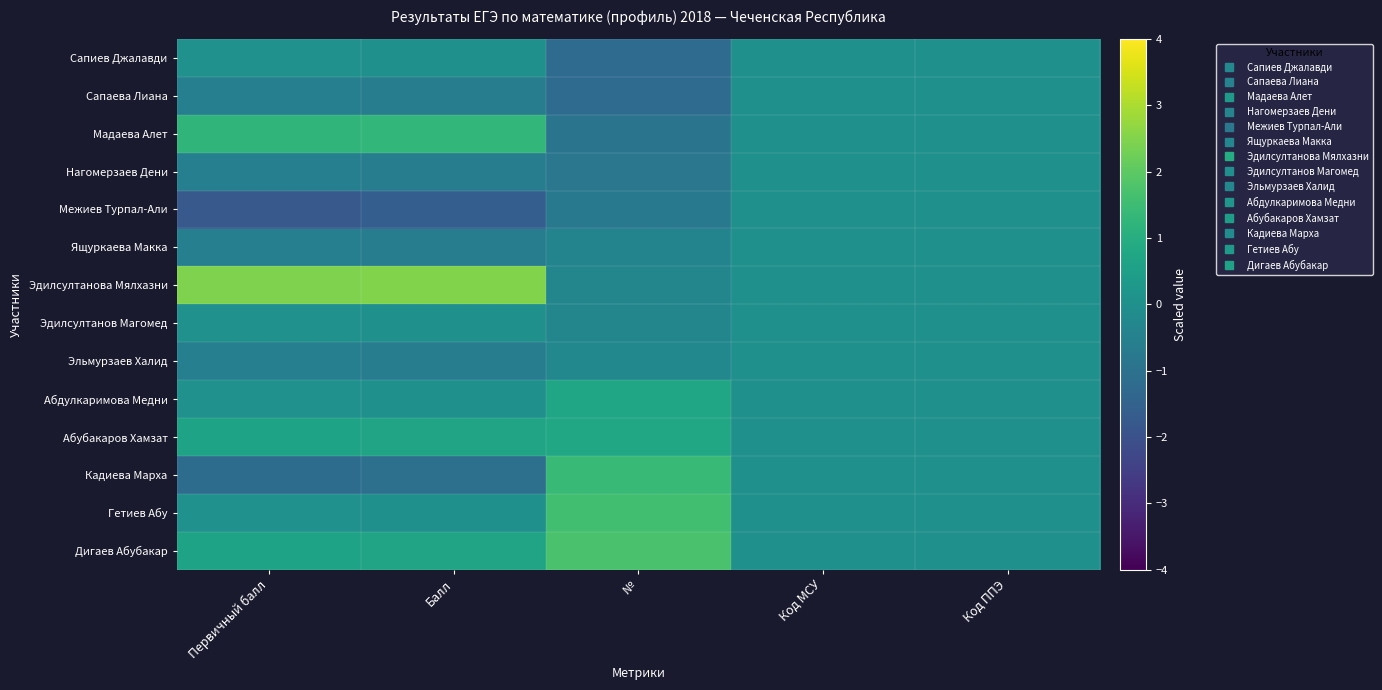

Which category has the lowest value across all series?

Первичный балл